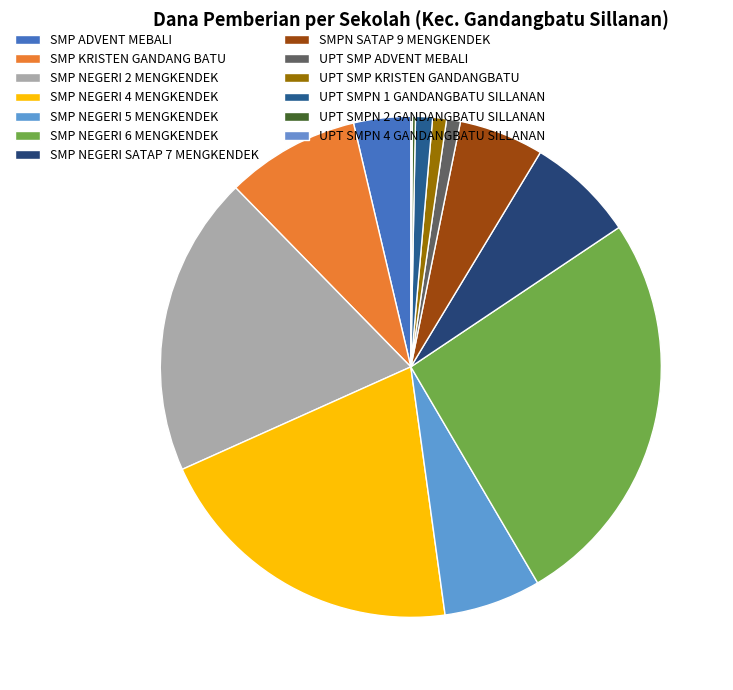

Which has a higher value, SMP NEGERI 2 MENGKENDEK or UPT SMPN 2 GANDANGBATU SILLANAN?

SMP NEGERI 2 MENGKENDEK